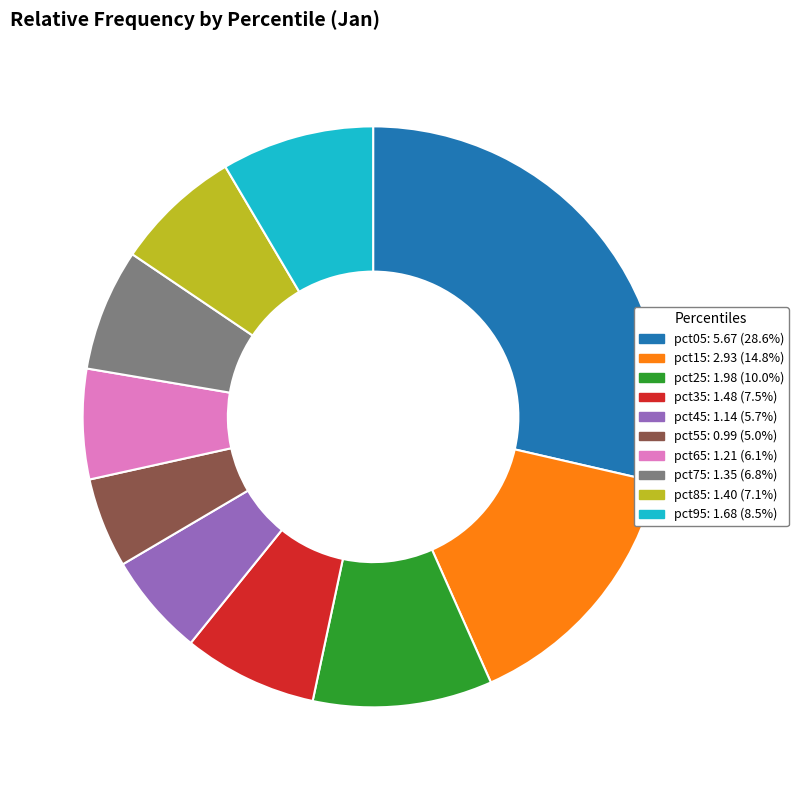

Is the sum of pct35 and pct25 greater than half?

No